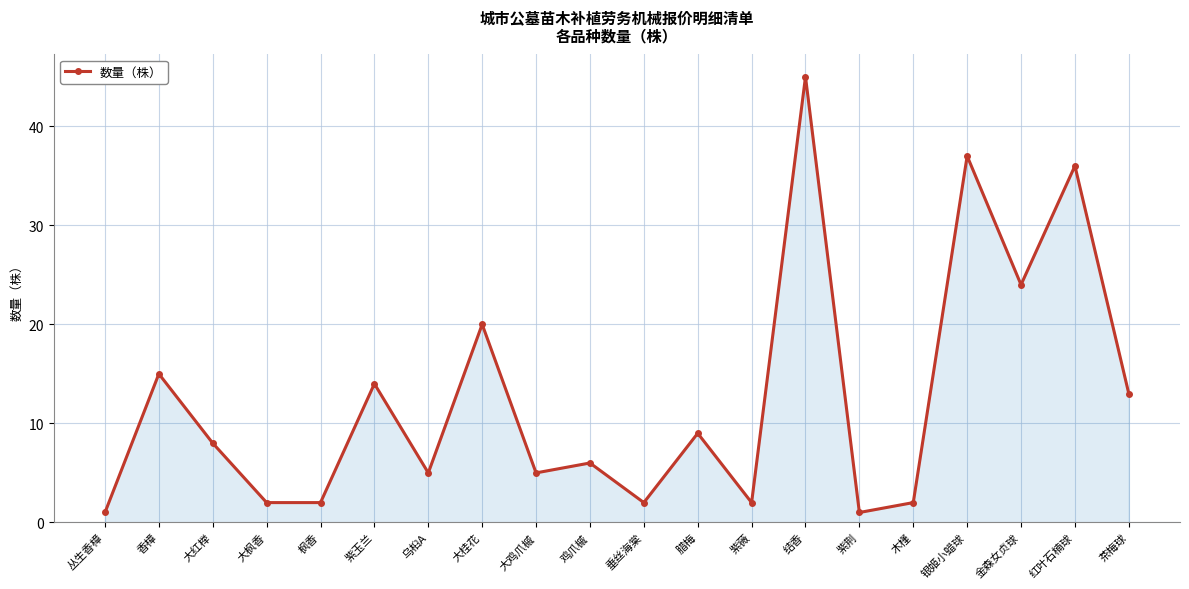

How many lines are shown in the chart?

1